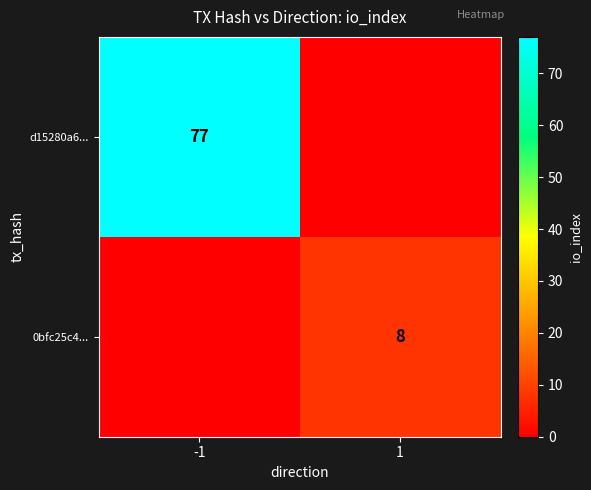

Is the value of d15280a6... at -1 greater than the value of 0bfc25c4... at 1?

Yes